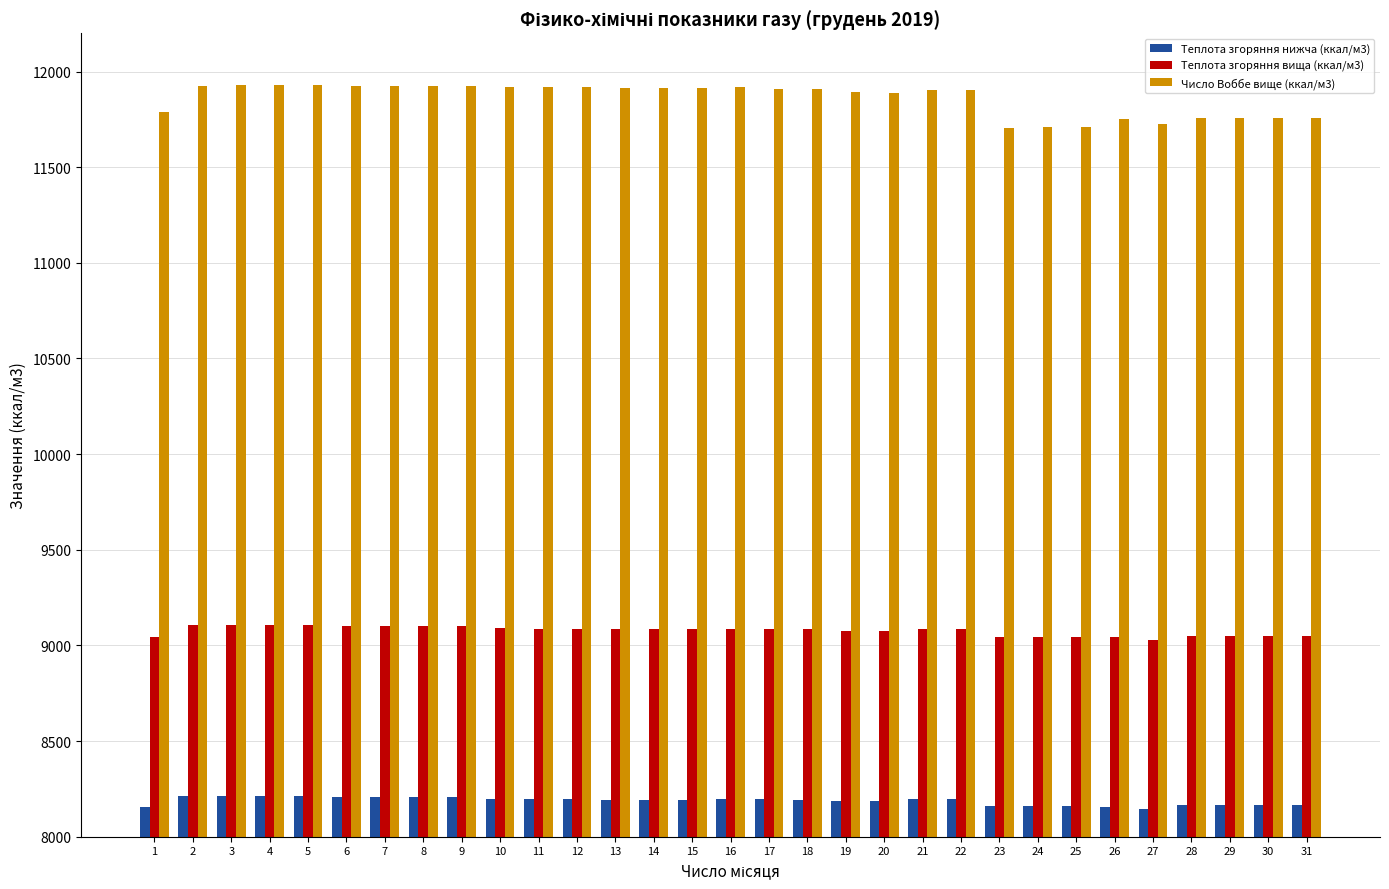

Is it true that Число Воббе вище (ккал/м3) equals 11928.0 at 3?

True